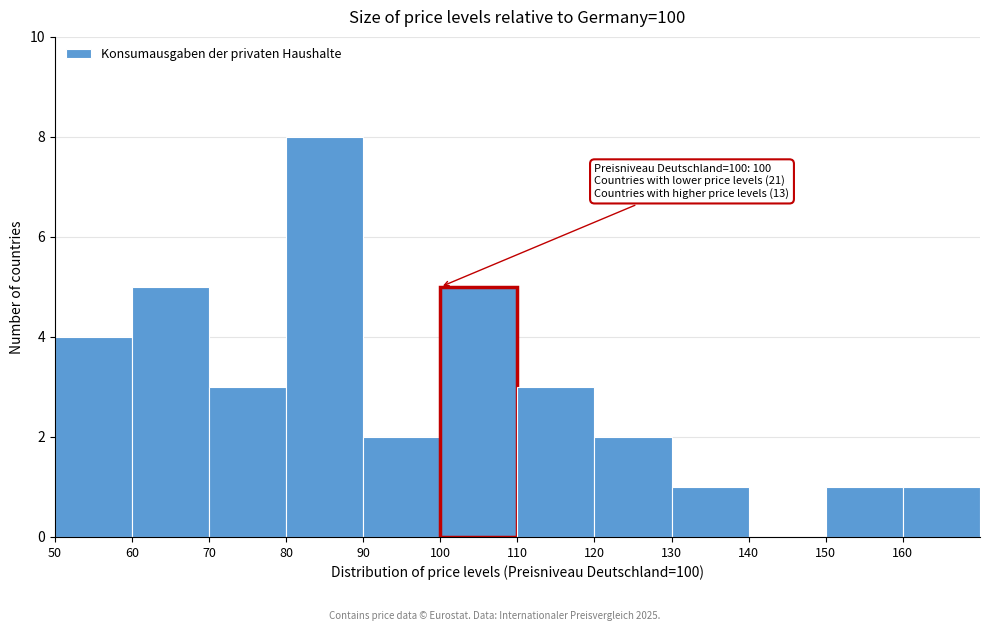

Over which range of the x-axis is the bar tallest?

80 to 90